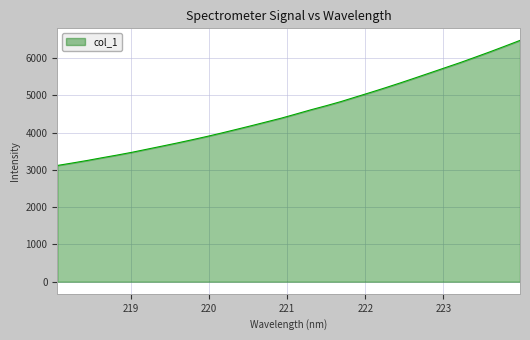

What is the greatest value displayed?

6474.5